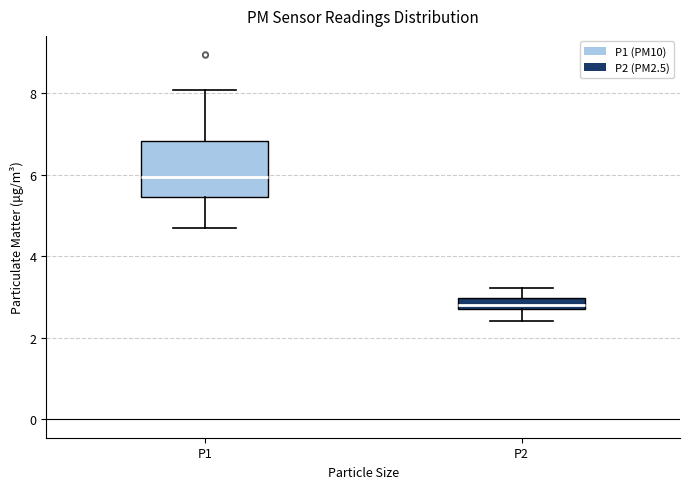

Comparing the boxes themselves (not the whiskers), which one is the tallest?

P1